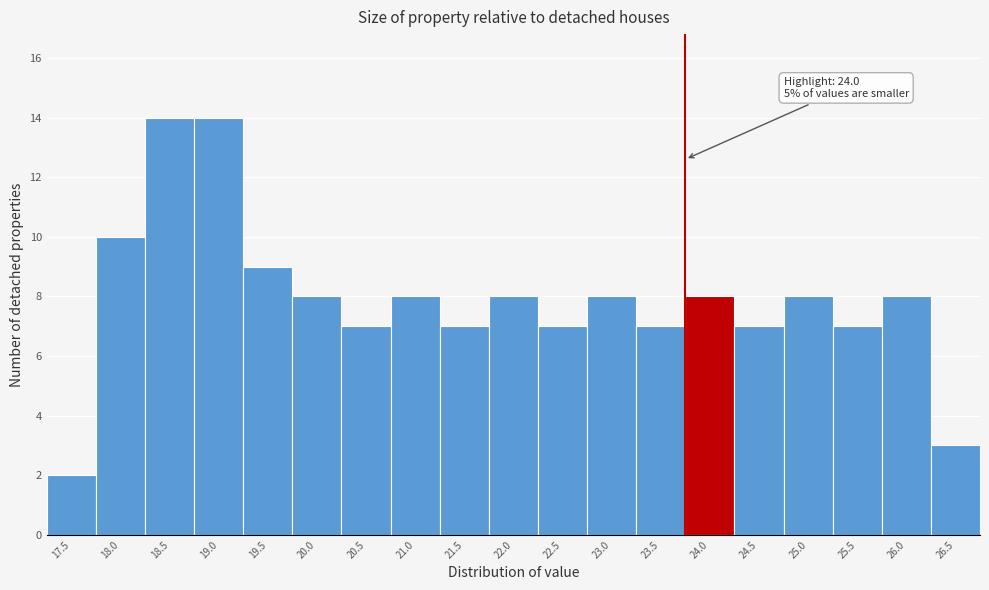

Reading left to right, transcribe all the data shown in this chart.

17.5=2	18.0=10	18.5=14	19.0=14	19.5=9	20.0=8	20.5=7	21.0=8	21.5=7	22.0=8	22.5=7	23.0=8	23.5=7	24.0=8	24.5=7	25.0=8	25.5=7	26.0=8	26.5=3